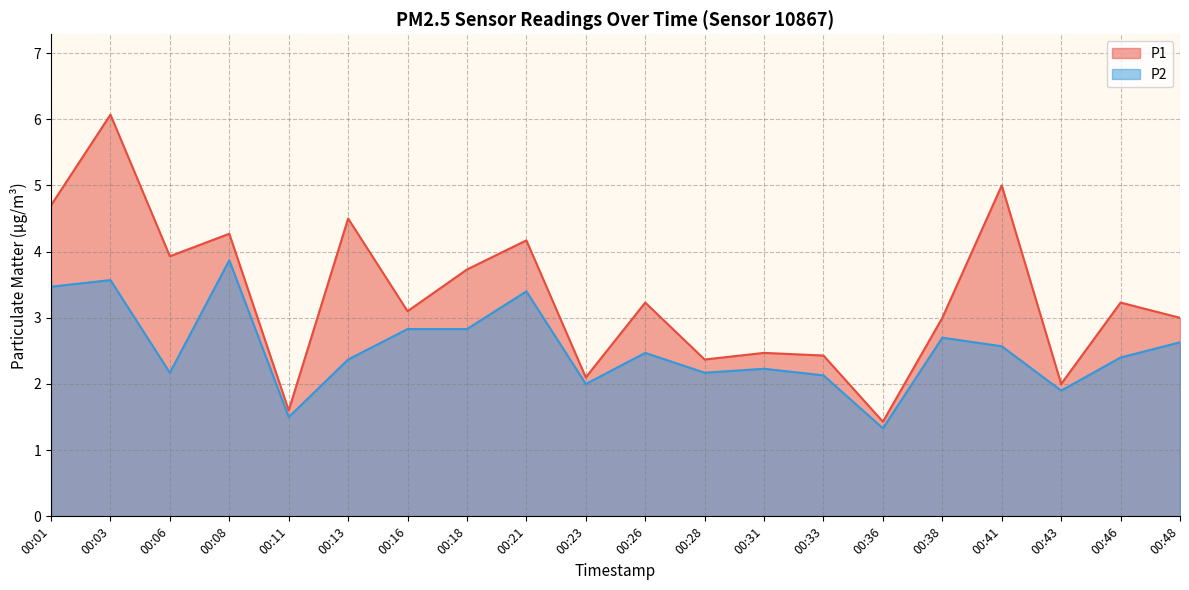

In P1, how many points are higher than both neighbors (excluding endpoints)?

8